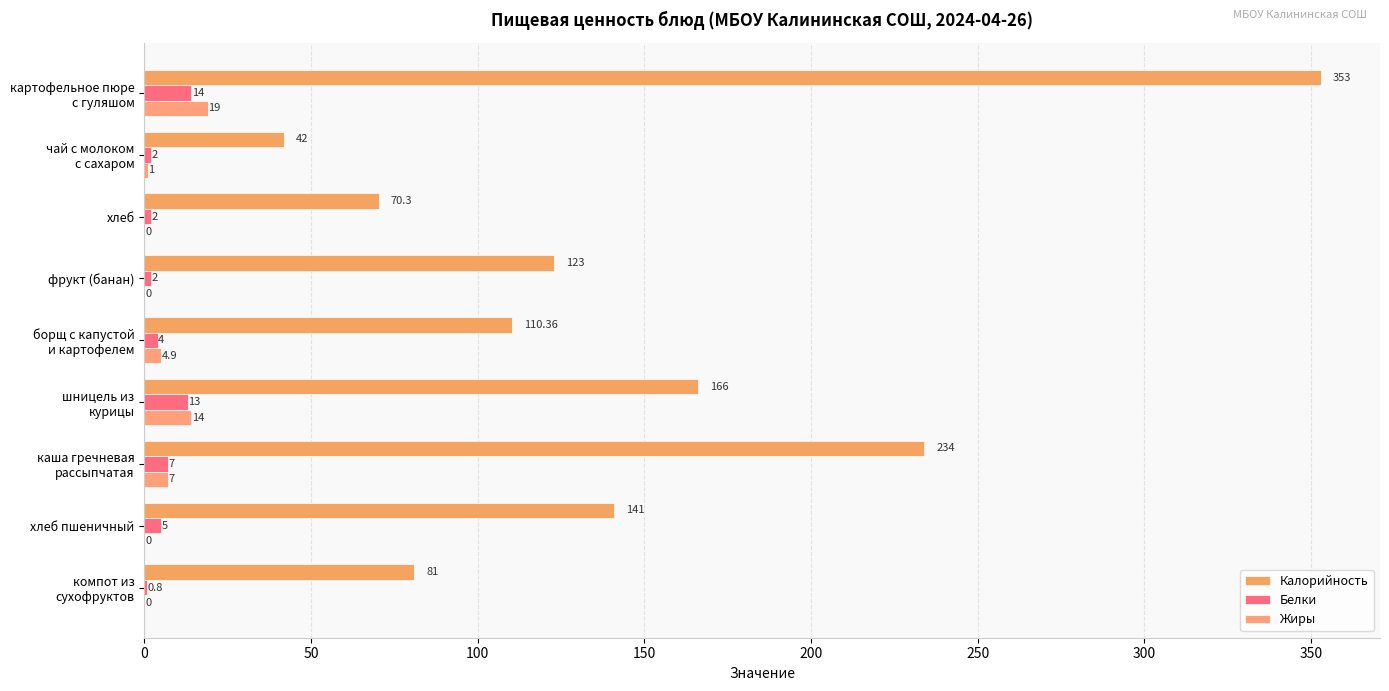

How many positive values does the Жиры series have?

5